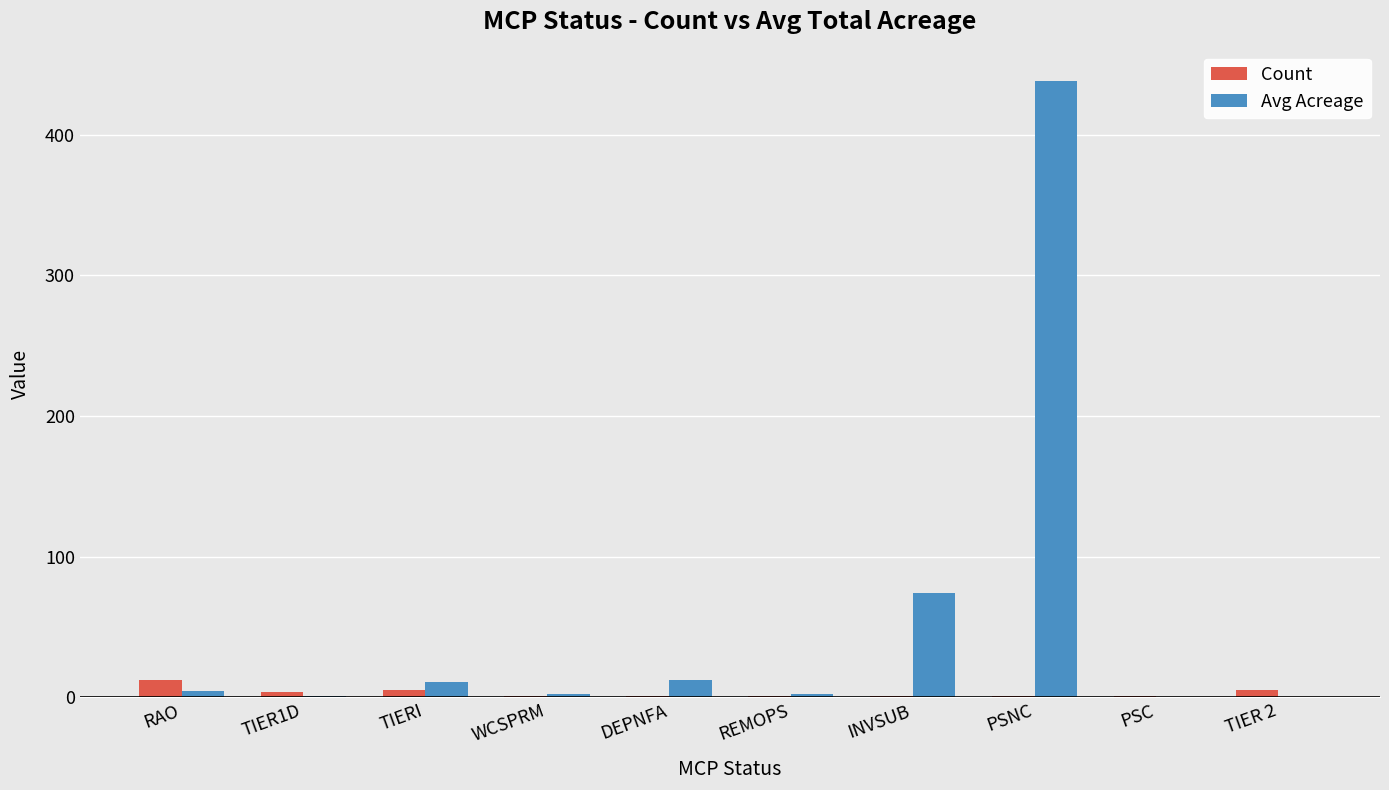

Where is Avg Acreage nearest to the value 219?

INVSUB